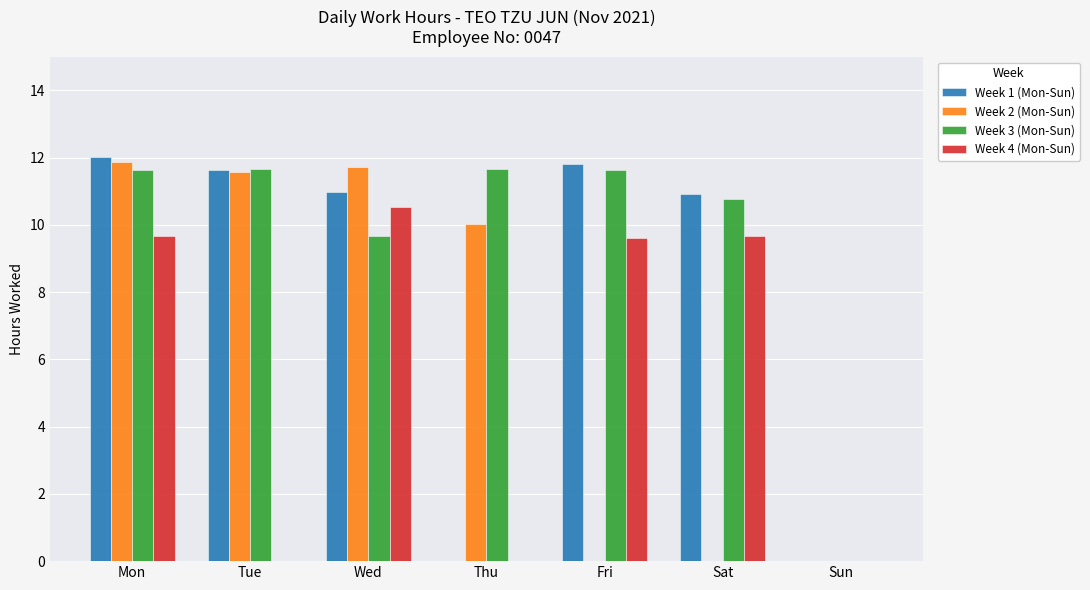

Which series has the largest total across all categories?

Week 3 (Mon-Sun)